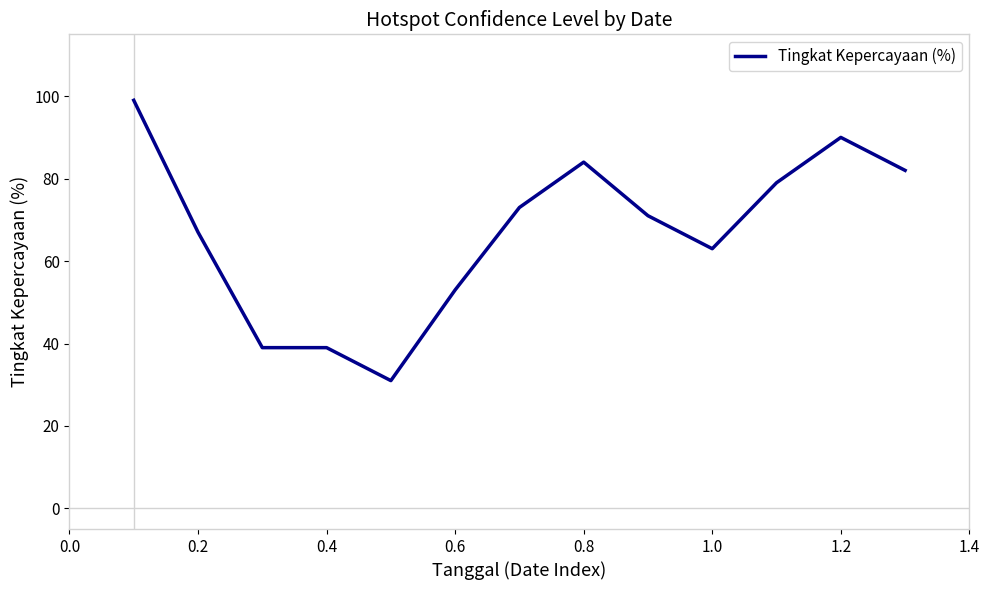

Reading left to right, transcribe all the data shown in this chart.

99	67	39	39	31	53	73	84	71	63	79	90	82